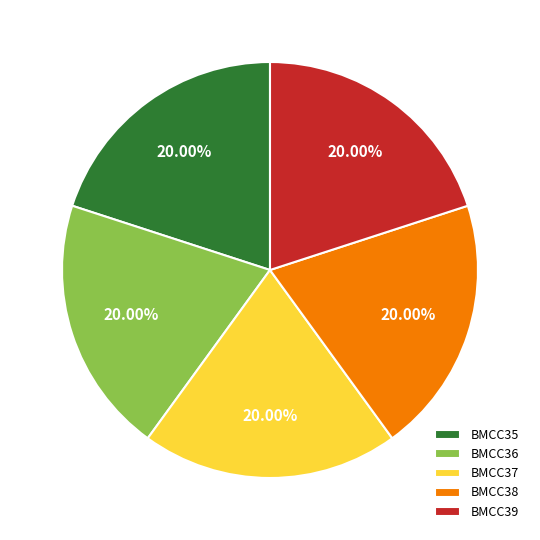

Is it true that BMCC38 is 33% of the pie?

False